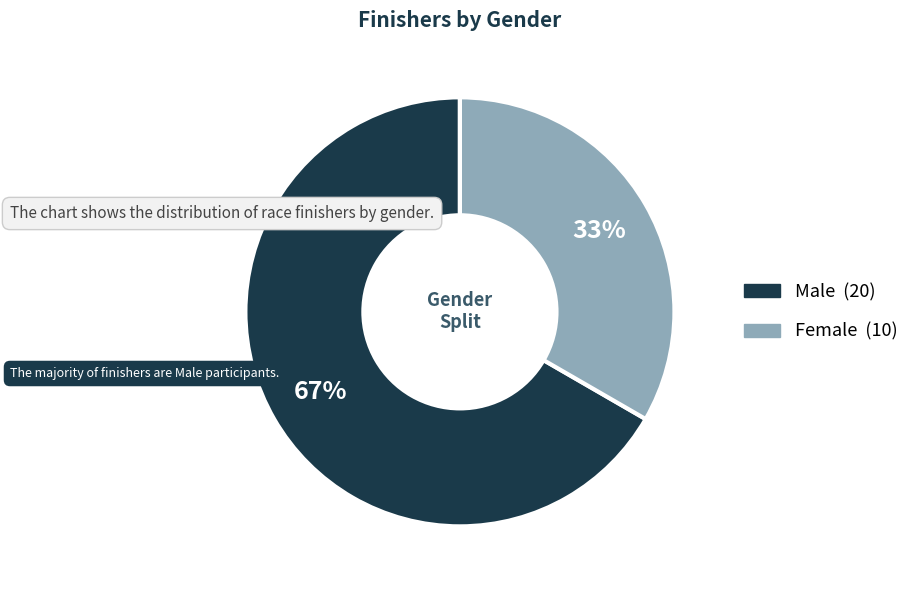

Combined, do Male and Female account for over 50%?

Yes